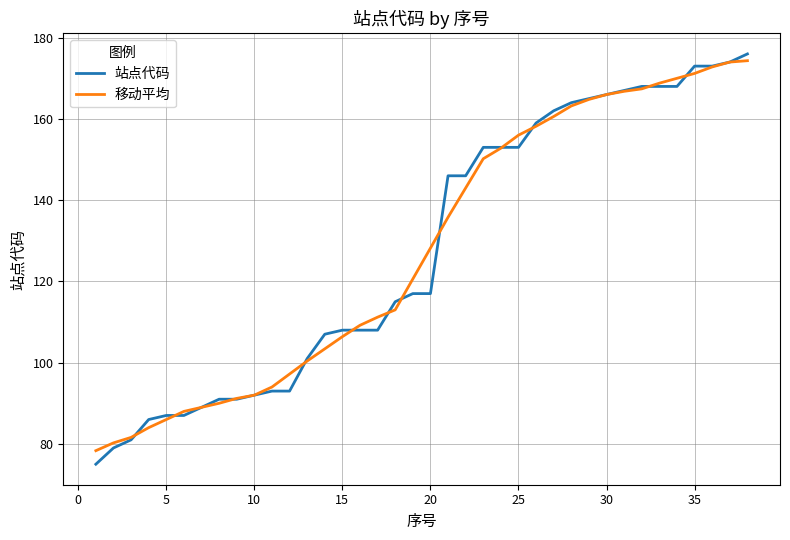

Which series has the widest spread of values?

站点代码